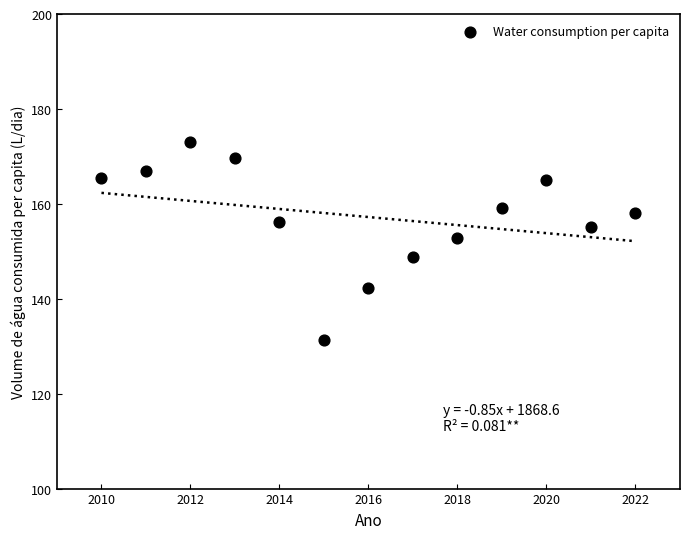

What is the range of X values (max minus min)?

12.0